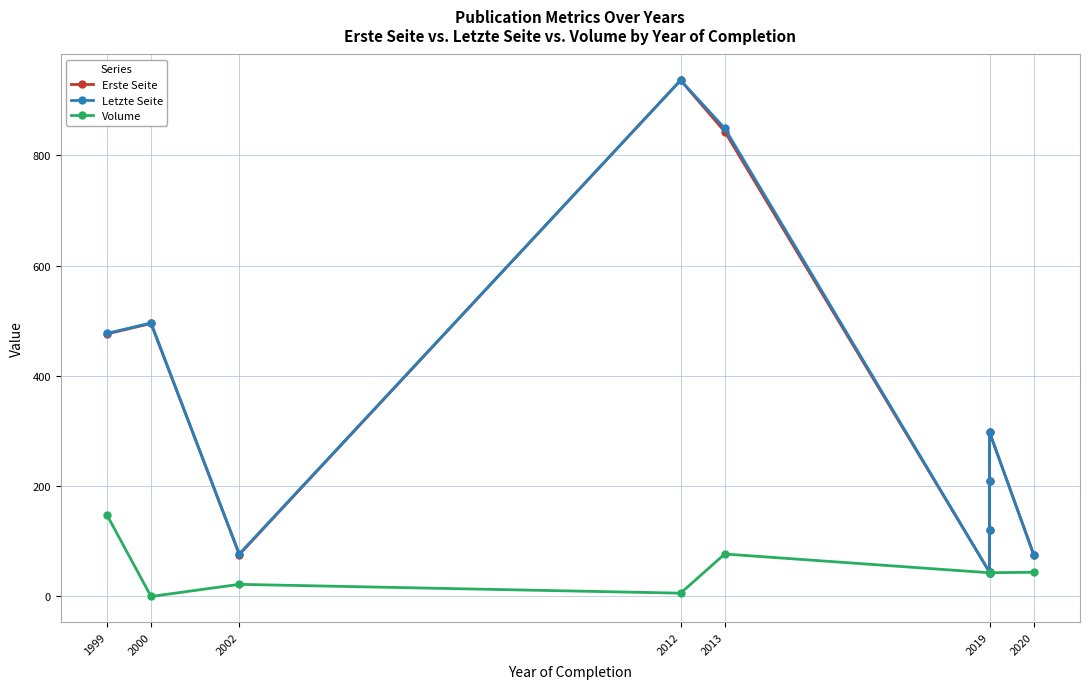

Is the value of Letzte Seite at 1999 greater than the value of Erste Seite at 2019?

Yes